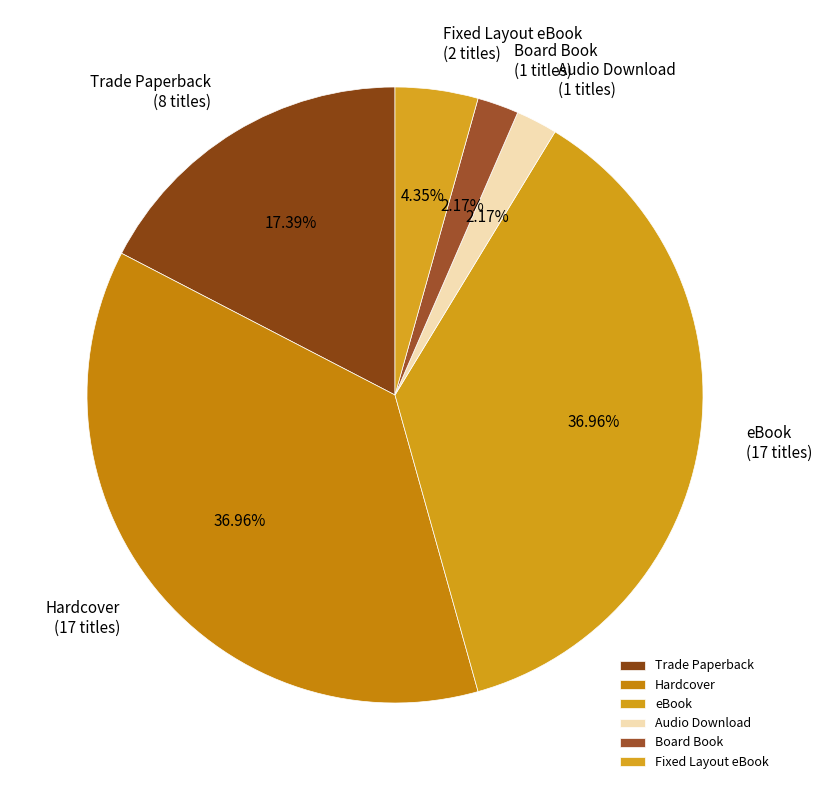

Between eBook and Audio Download, which is larger?

eBook